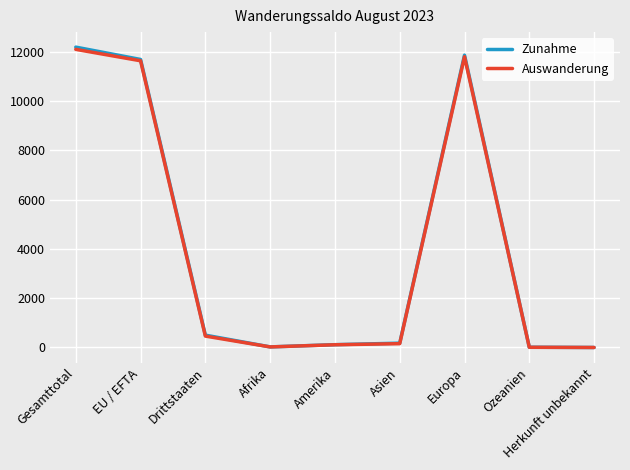

What is the greatest value displayed?

12197